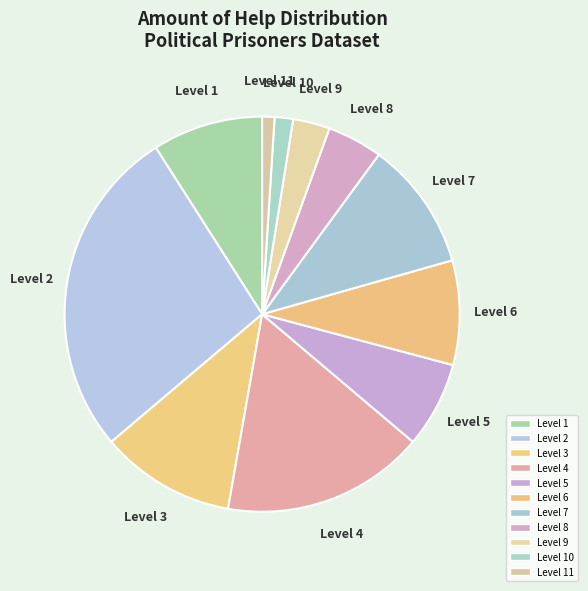

Combined, do Level 7 and Level 11 account for over 50%?

No